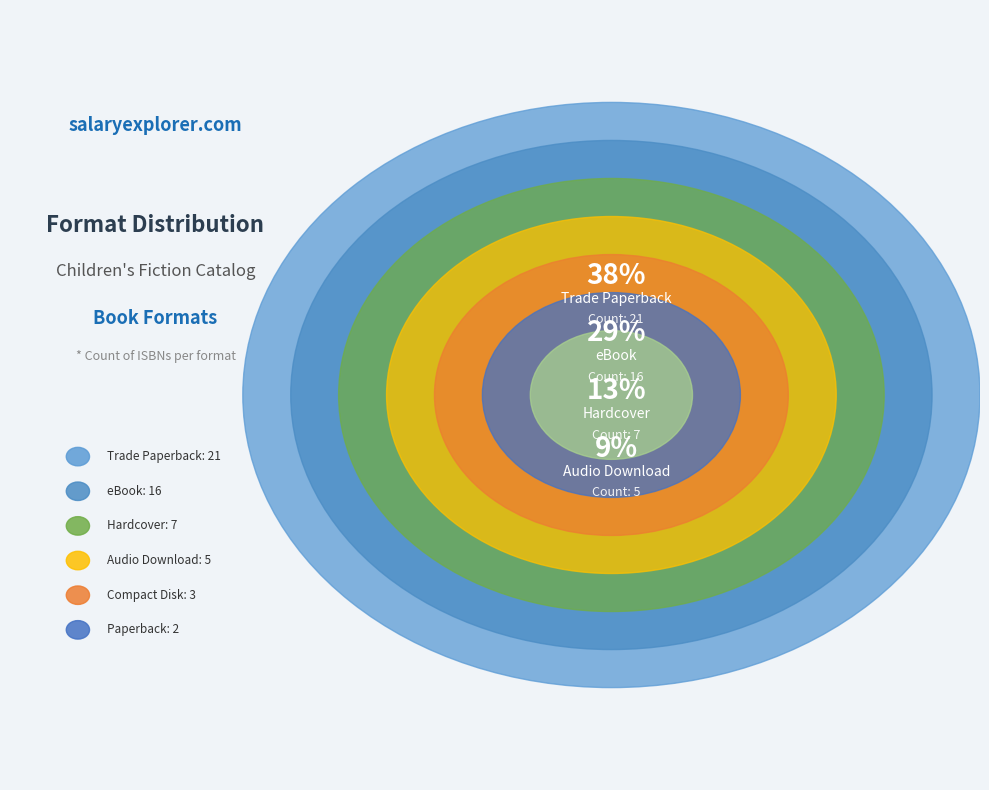

Do Compact Disk and eBook together represent more than half of the pie?

No